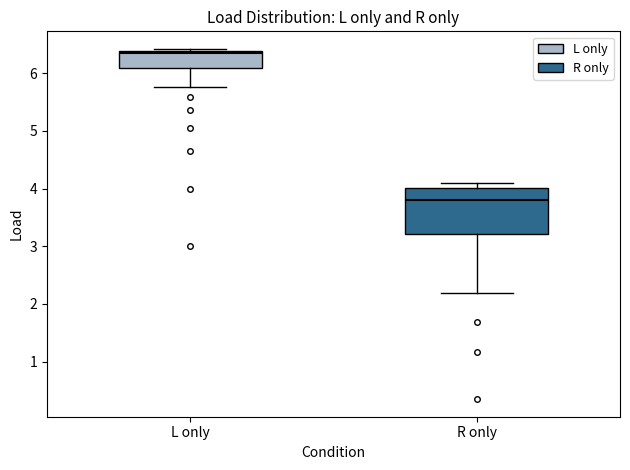

Reading left to right, read every box against the y-axis: the position of its median line, the range the box covers, and the ends of its whiskers. The values are not printed on the chart, so give them approximately, as read against the axis.

L only: median 6.4 (just below the box's upper edge), box 6.1 to 6.4, whiskers 5.8 to 6.4
R only: median 3.8, box 3.2 to 4.0, whiskers 2.2 to 4.1